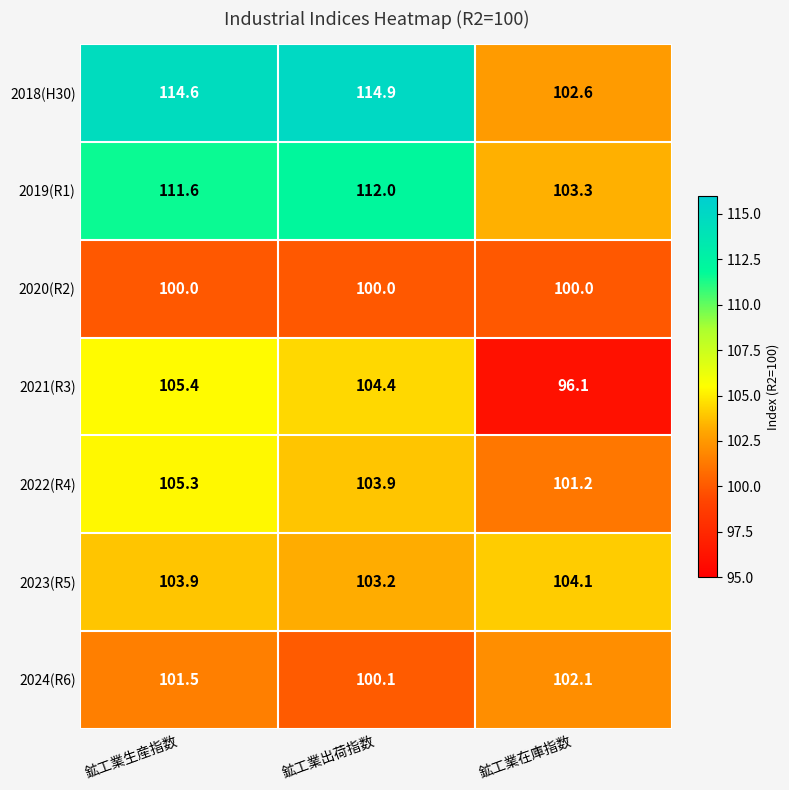

What is the lowest value of the 2023(R5) series?

103.2